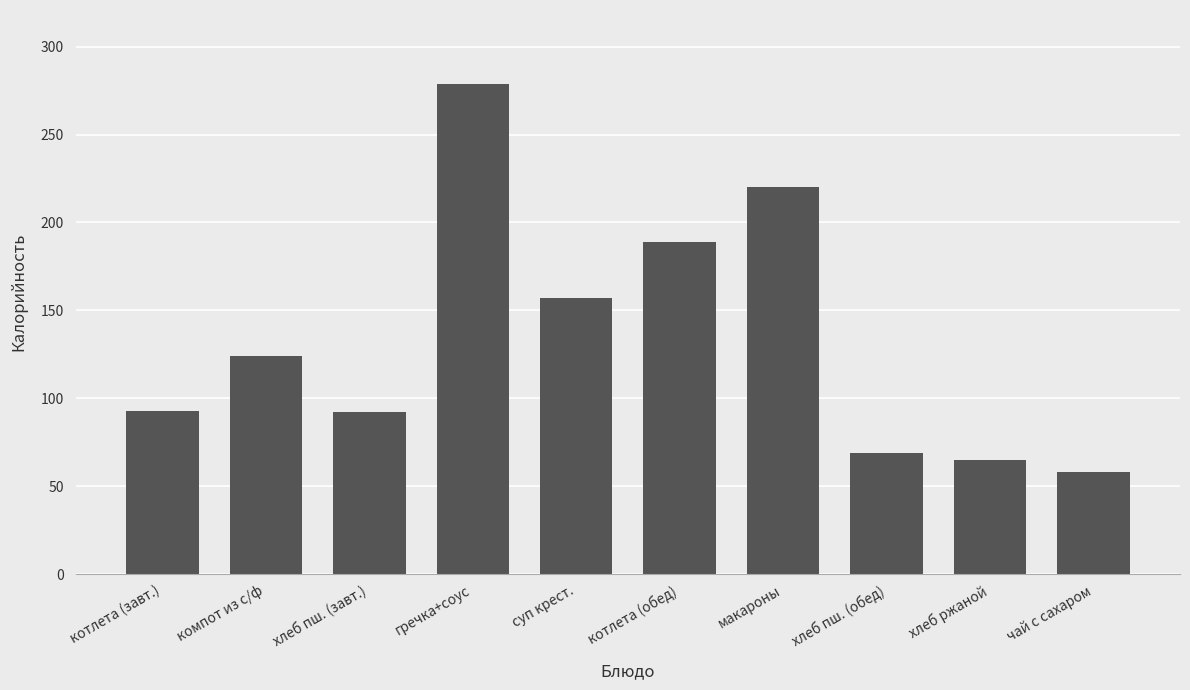

Are the bars horizontal?

No